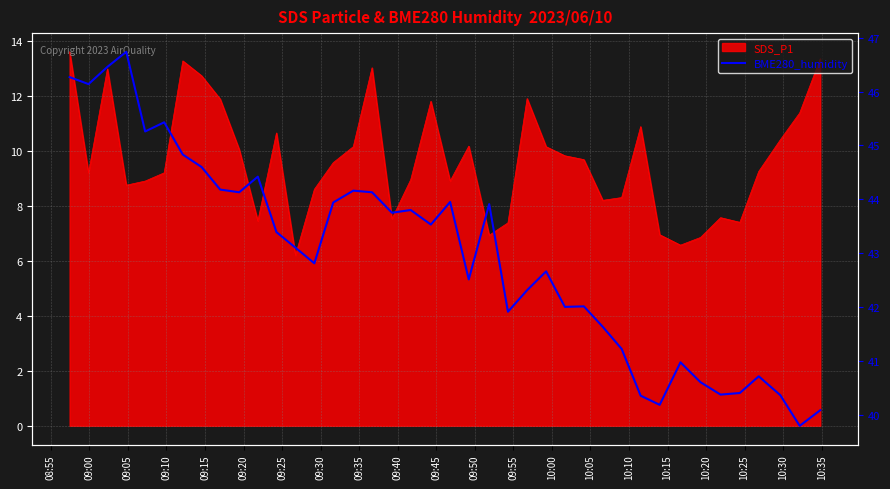

How many lines are shown in the chart?

1